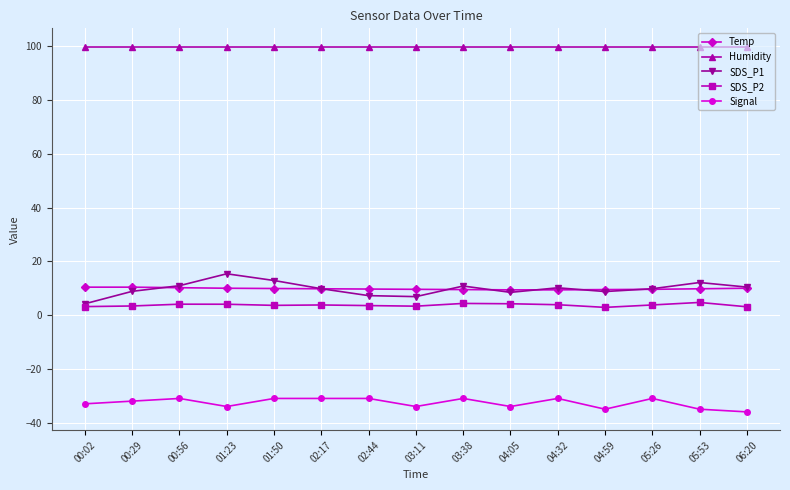

Which series has the largest total across all categories?

Humidity